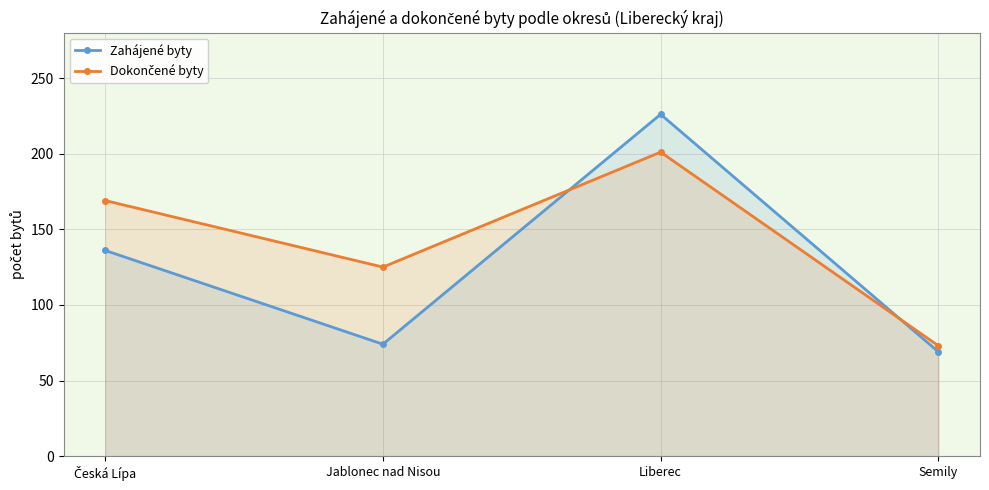

Which has a higher value, Jablonec nad Nisou or Liberec?

Liberec